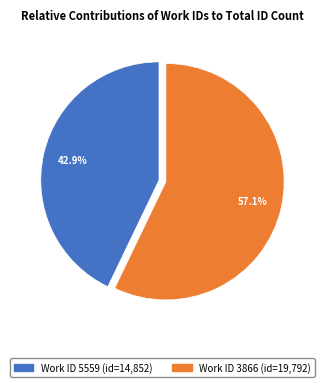

Does any single category account for the majority?

Yes